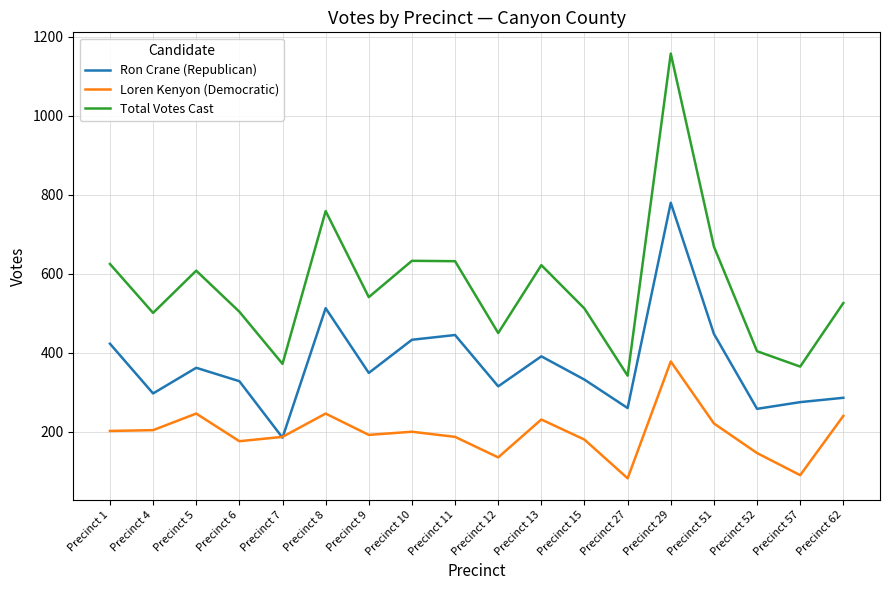

What is the total value across all series at Precinct 12?

900